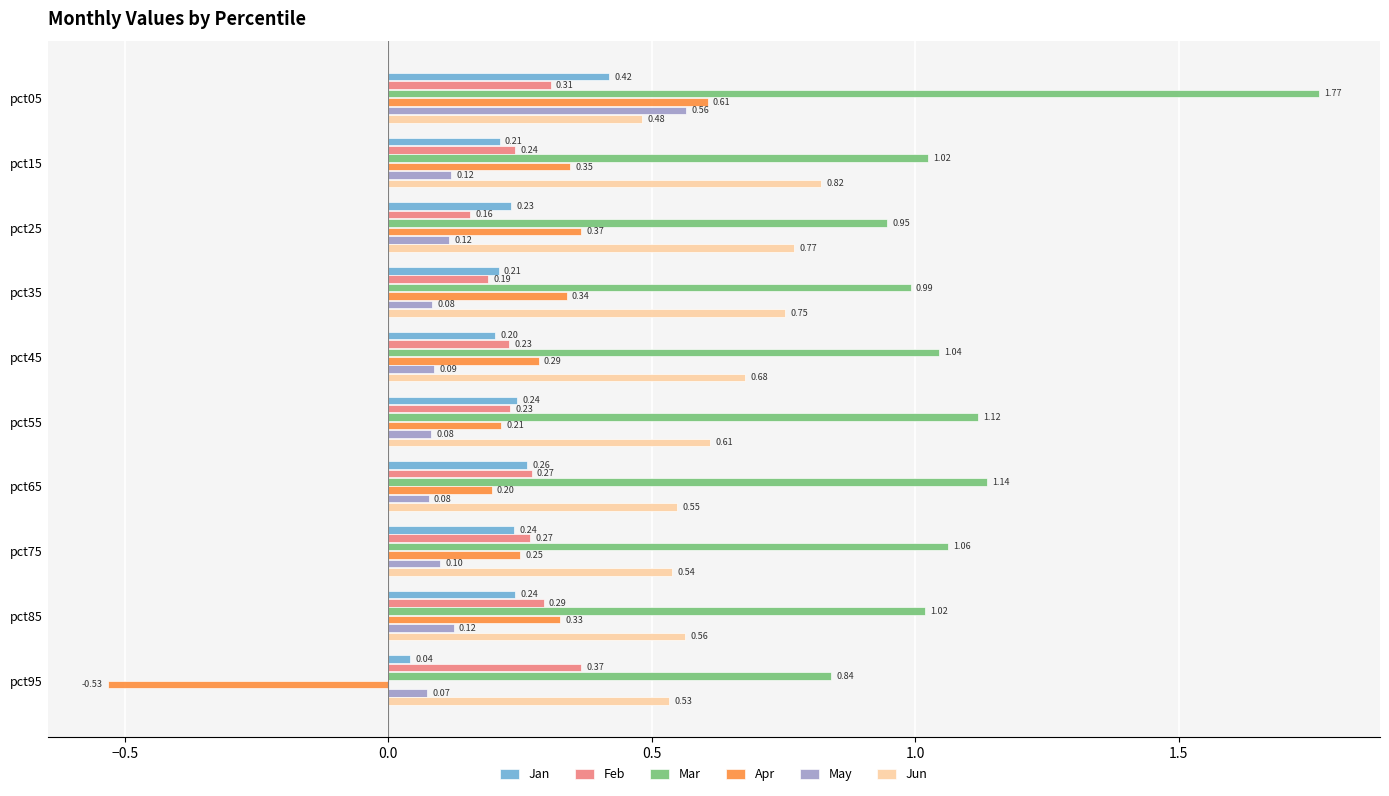

Which series has the widest spread of values?

Apr